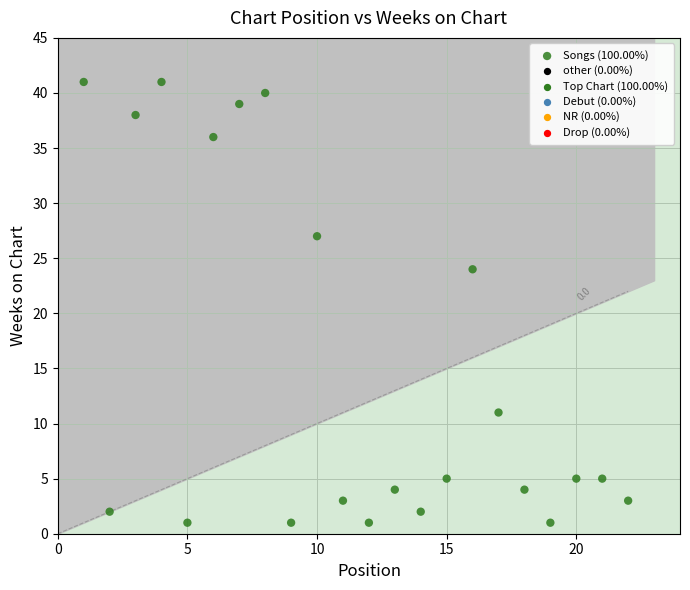

What Y value in the scatter plot is closest to 21?

24